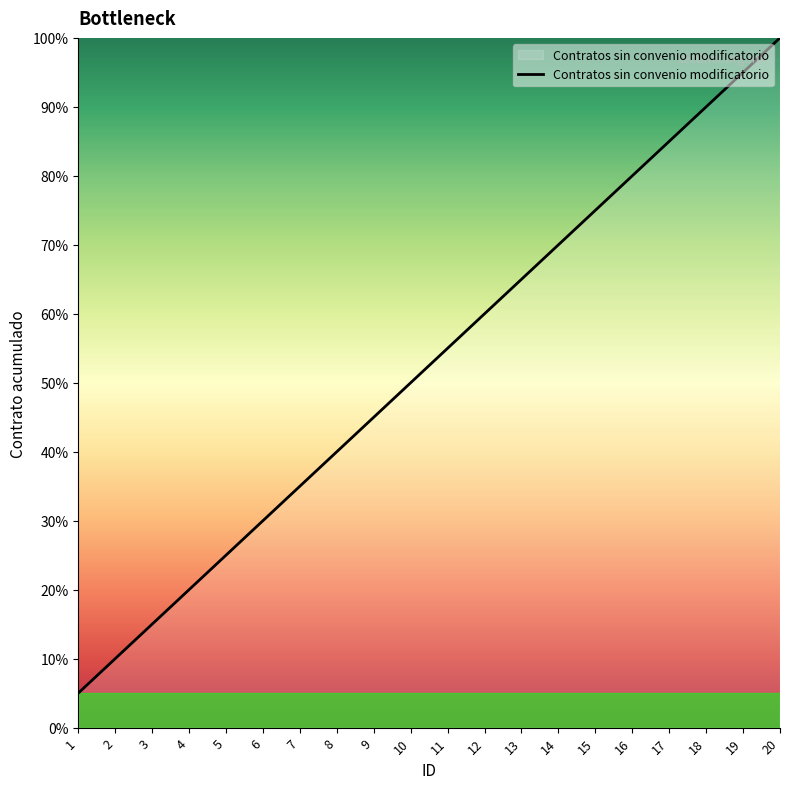

List the labels in order of value, smallest first.

1, 2, 3, 4, 5, 6, 7, 8, 9, 10, 11, 12, 13, 14, 15, 16, 17, 18, 19, 20